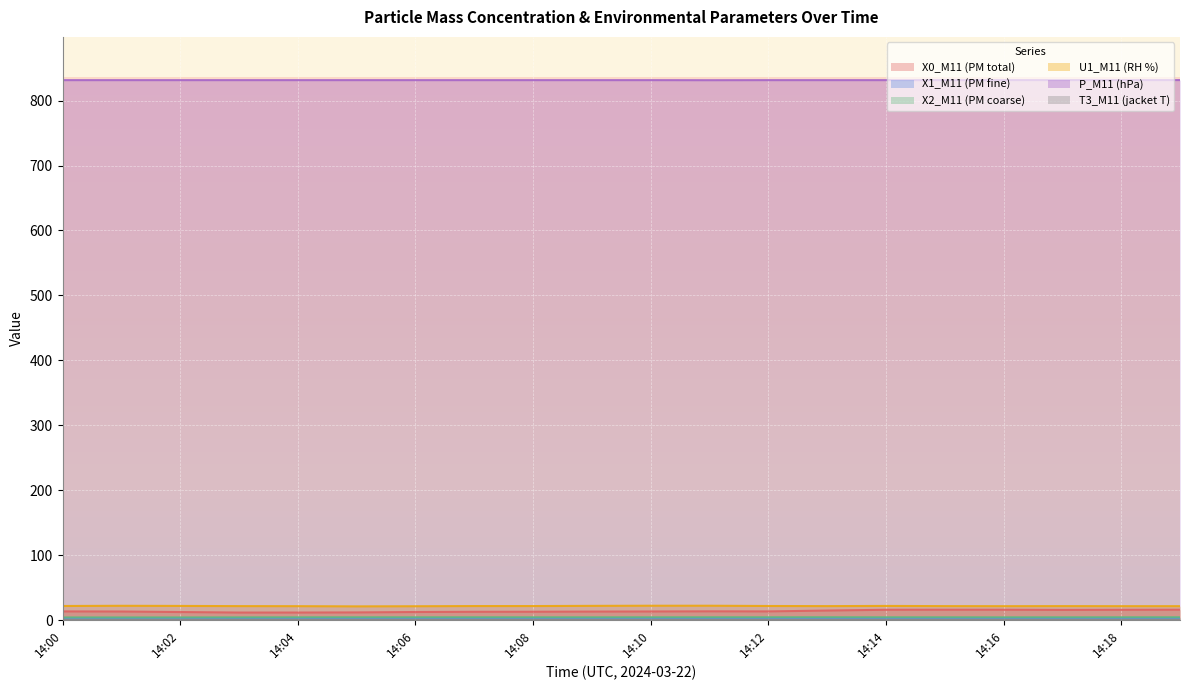

Reading left to right, extract all data points from this chart.

X0_M11 (PM total): 13.2	13.1	12.3	11.5	11.5	11.7	12.3	12.7	12.7	13.0	13.1	13.4	13.2	14.6	15.8	15.9	15.8	15.6	15.8	15.9
X1_M11 (PM fine): 2.9	2.9	2.9	2.9	2.9	3.0	3.0	3.0	3.0	3.0	3.0	3.0	3.1	3.1	3.0	3.0	3.1	3.1	3.1	3.1
X2_M11 (PM coarse): 4.0	4.0	4.0	4.1	4.2	4.3	4.2	4.3	4.2	4.2	4.3	4.3	4.3	4.3	4.2	4.2	4.2	4.2	4.2	4.3
U1_M11 (RH %): 21.6	21.9	21.7	21.4	21.3	21.0	21.2	21.5	21.5	21.8	22.0	22.0	21.6	21.4	21.7	21.4	21.3	21.4	21.3	21.3
P_M11 (hPa): 831.5	831.5	831.5	831.5	831.5	831.5	831.5	831.5	831.5	831.5	831.5	831.4	831.5	831.5	831.5	831.5	831.6	831.6	831.6	831.6